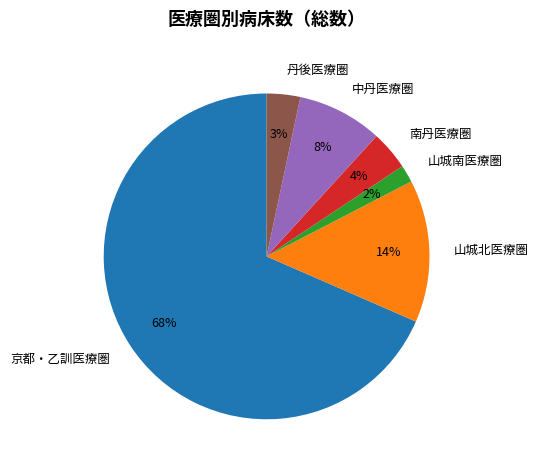

What is the largest slice in the pie chart?

京都・乙訓医療圏